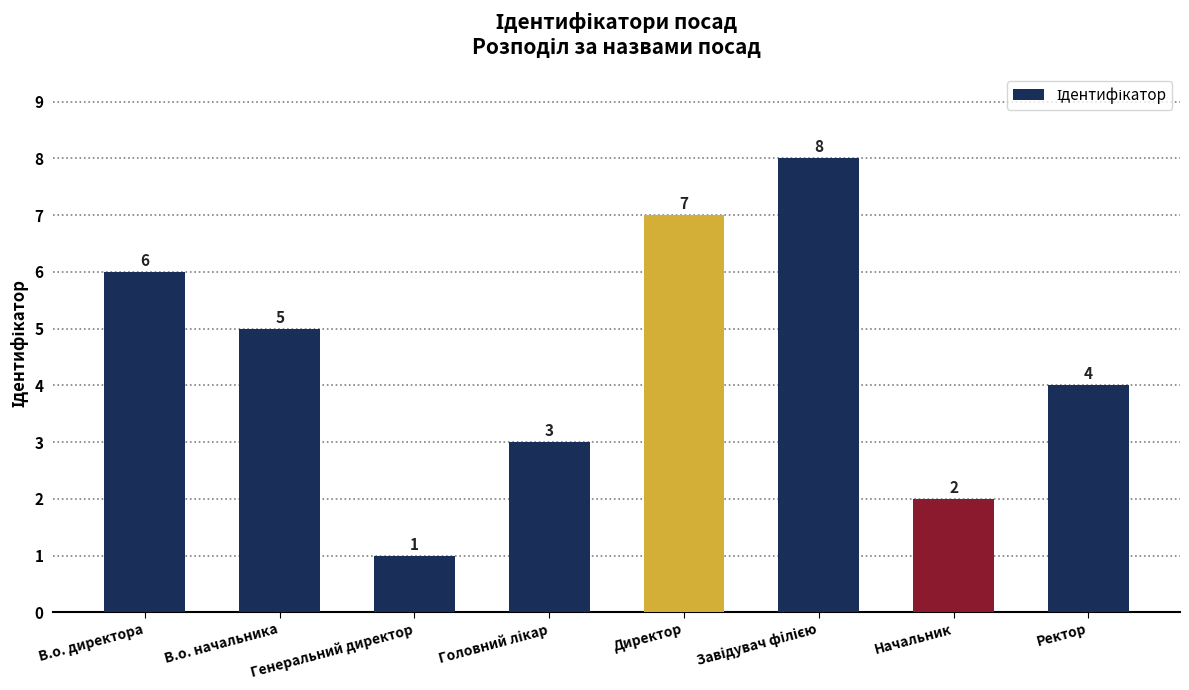

What position from the right is Директор?

4